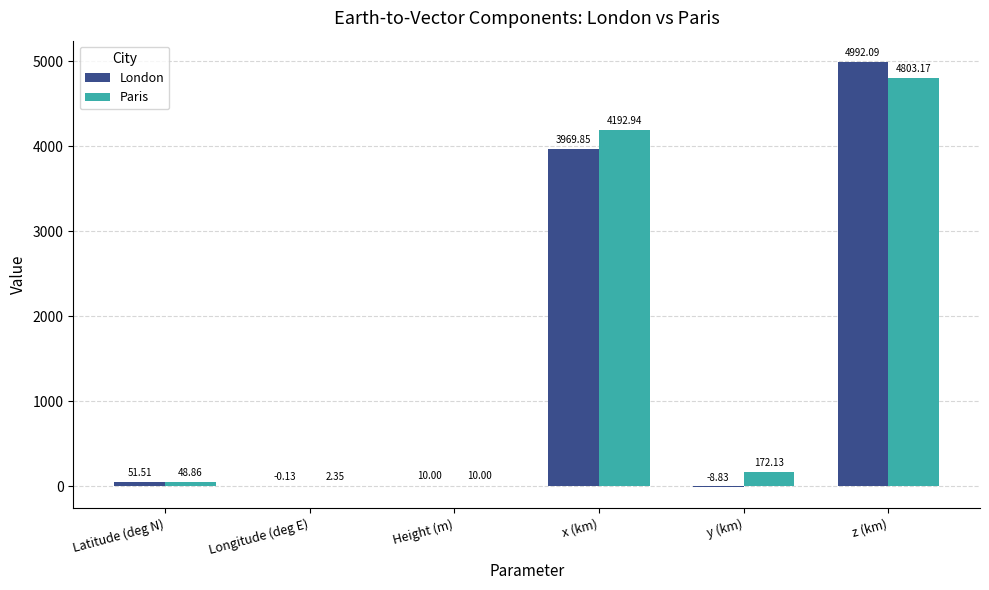

What is the sum of the Paris values at x (km) and Latitude (deg N)?

4241.8